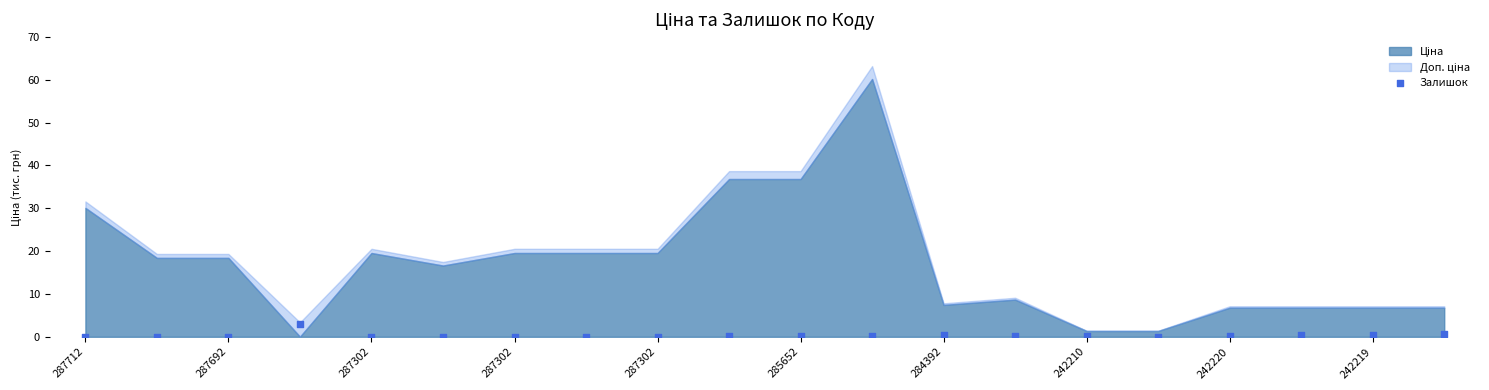

What is the range of Y values (max minus min)?

3.0